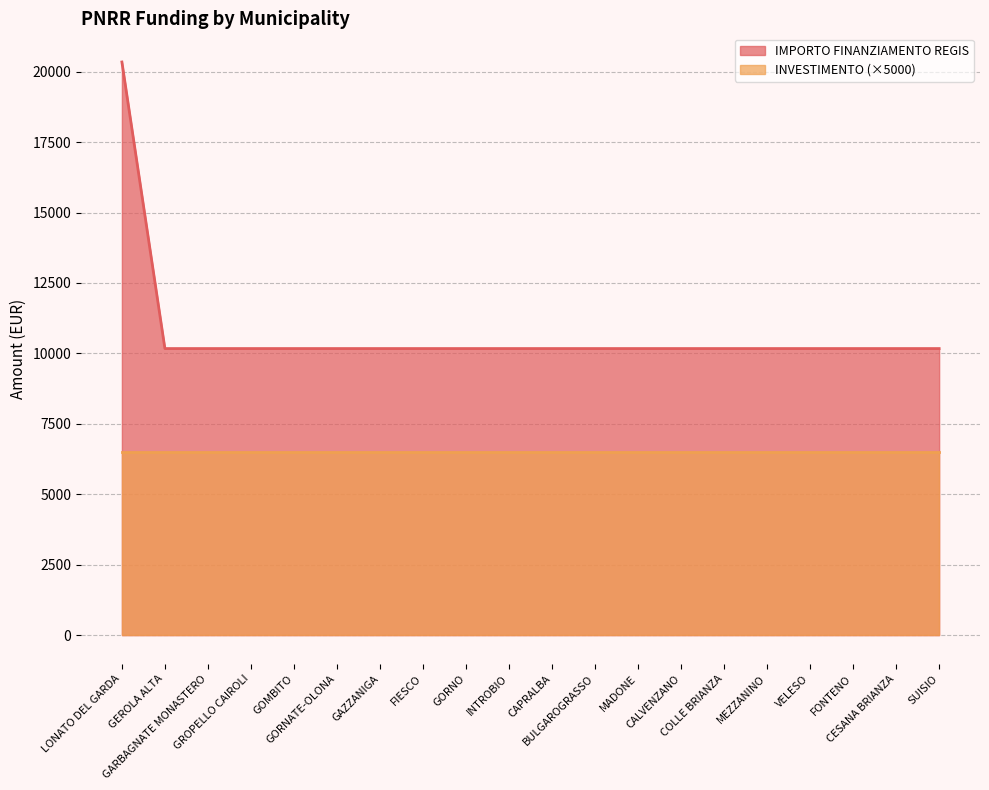

Reading right to left, transcribe all the data shown in this chart.

SUISIO=10172	CESANA BRIANZA=10172	FONTENO=10172	VELESO=10172	MEZZANINO=10172	COLLE BRIANZA=10172	CALVENZANO=10172	MADONE=10172	BULGAROGRASSO=10172	CAPRALBA=10172	INTROBIO=10172	GORNO=10172	FIESCO=10172	GAZZANIGA=10172	GORNATE-OLONA=10172	GOMBITO=10172	GROPELLO CAIROLI=10172	GARBAGNATE MONASTERO=10172	GEROLA ALTA=10172	LONATO DEL GARDA=20344